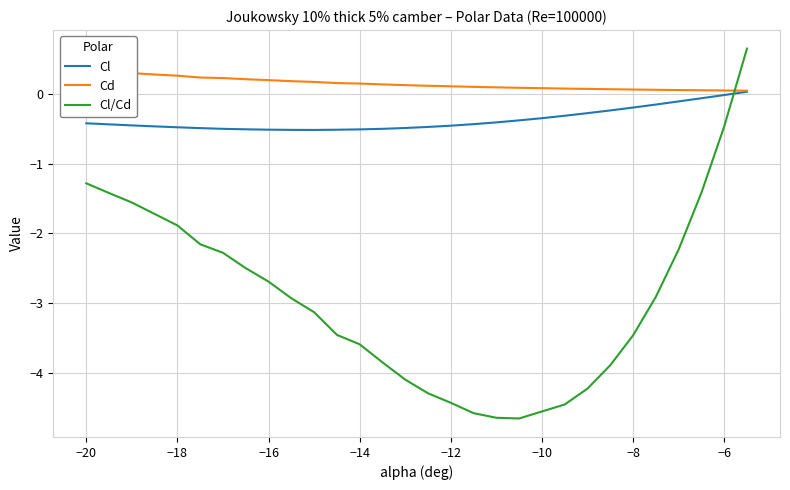

The Cl series shows -0.5 at −16. True or false?

True